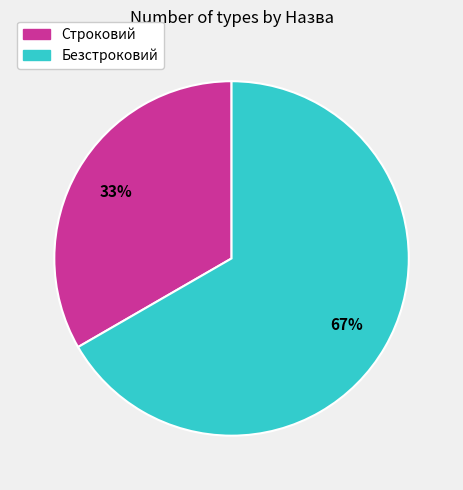

To the nearest percent, what percentage of the pie is Строковий?

33%